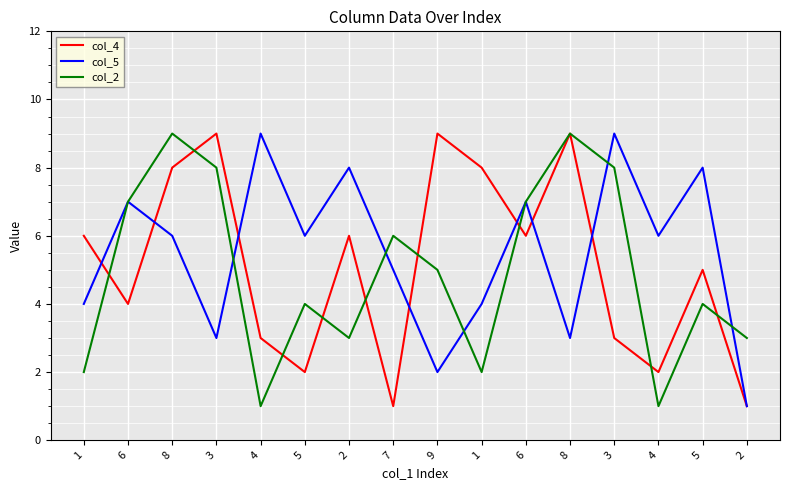

Reading left to right, list all the values displayed in this chart.

col_4: 1=6	6=4	8=8	3=9	4=3	5=2	2=6	7=1	9=9	1=8	6=6	8=9	3=3	4=2	5=5	2=1
col_5: 1=4	6=7	8=6	3=3	4=9	5=6	2=8	7=5	9=2	1=4	6=7	8=3	3=9	4=6	5=8	2=1
col_2: 1=2	6=7	8=9	3=8	4=1	5=4	2=3	7=6	9=5	1=2	6=7	8=9	3=8	4=1	5=4	2=3